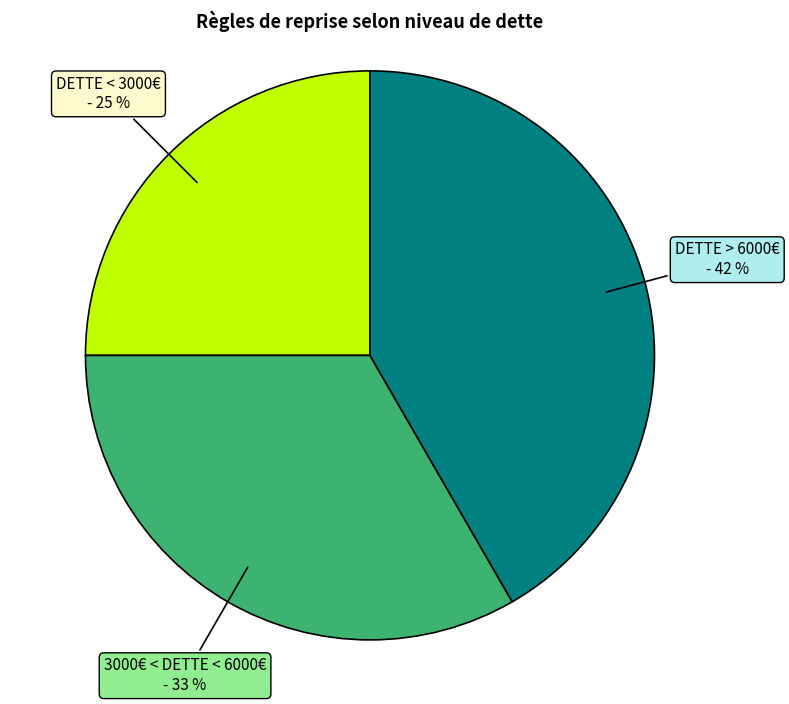

Is there any slice that represents more than half of the pie?

No